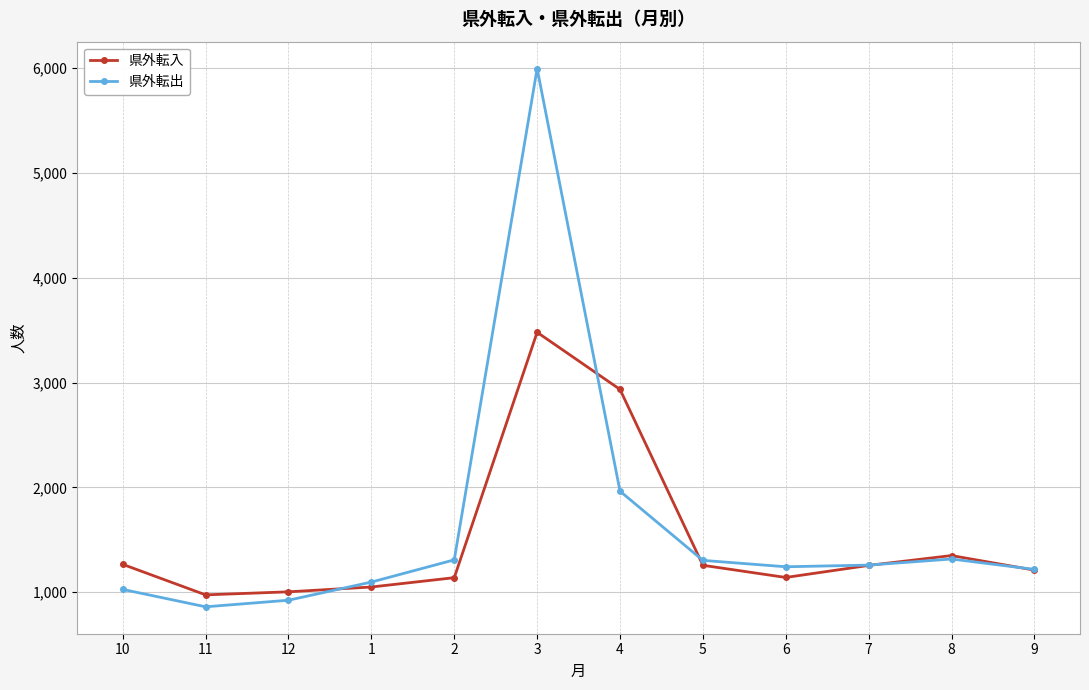

The value of 県外転入 at 12 is 1004. True or false?

True